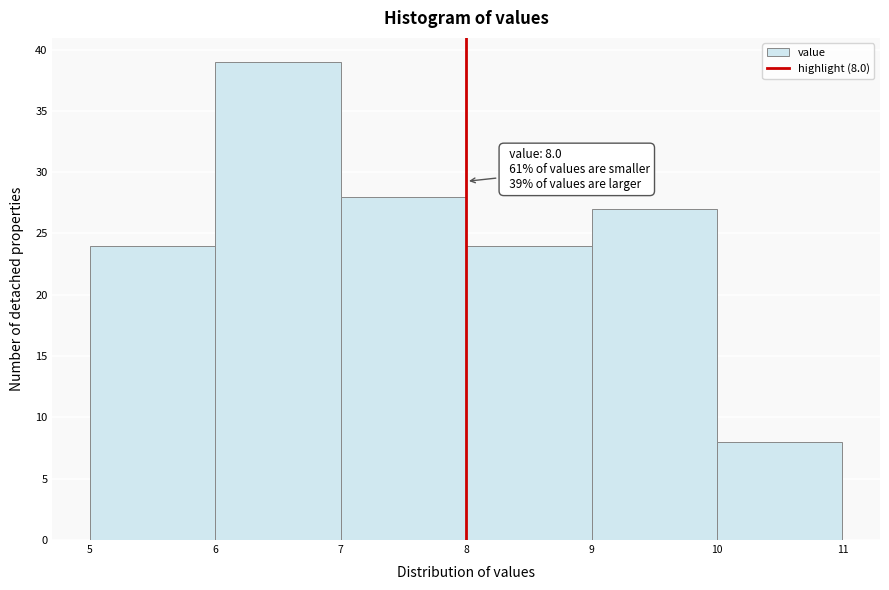

Over which range of the x-axis is the bar tallest?

6 to 7